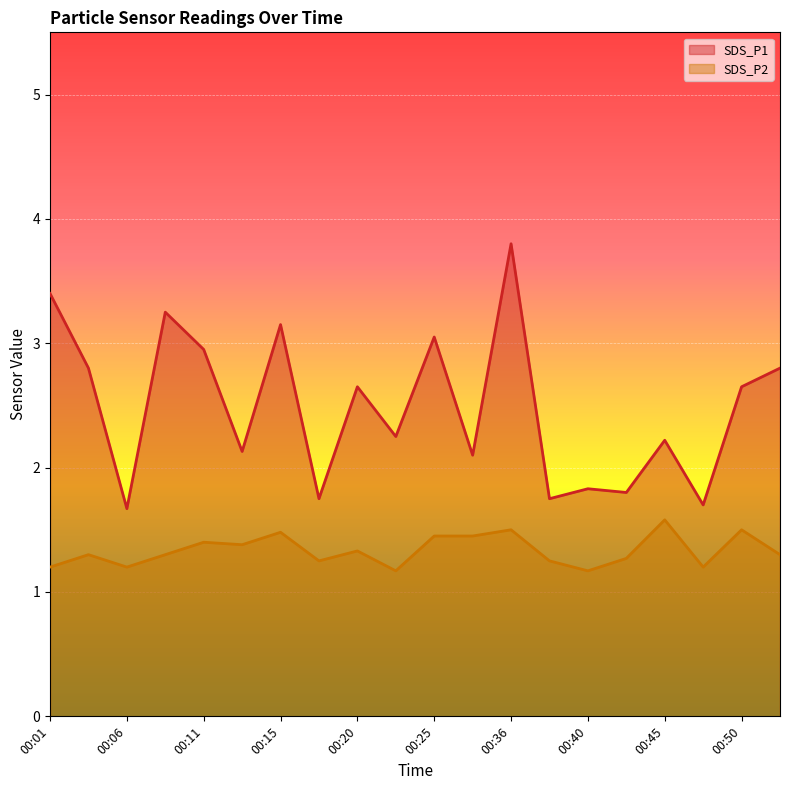

Reading right to left, extract all data points from this chart.

SDS_P1: 00:53=2.8	00:50=2.6	00:48=1.7	00:45=2.2	00:43=1.8	00:40=1.8	00:38=1.8	00:36=3.8	00:31=2.1	00:25=3.0	00:23=2.2	00:20=2.6	00:18=1.8	00:15=3.1	00:13=2.1	00:11=3.0	00:08=3.2	00:06=1.7	00:03=2.8	00:01=3.4
SDS_P2: 00:53=1.3	00:50=1.5	00:48=1.2	00:45=1.6	00:43=1.3	00:40=1.2	00:38=1.2	00:36=1.5	00:31=1.4	00:25=1.4	00:23=1.2	00:20=1.3	00:18=1.2	00:15=1.5	00:13=1.4	00:11=1.4	00:08=1.3	00:06=1.2	00:03=1.3	00:01=1.2